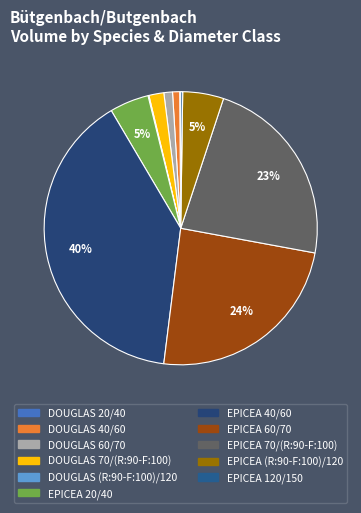

Count the number of slices in the pie.

11